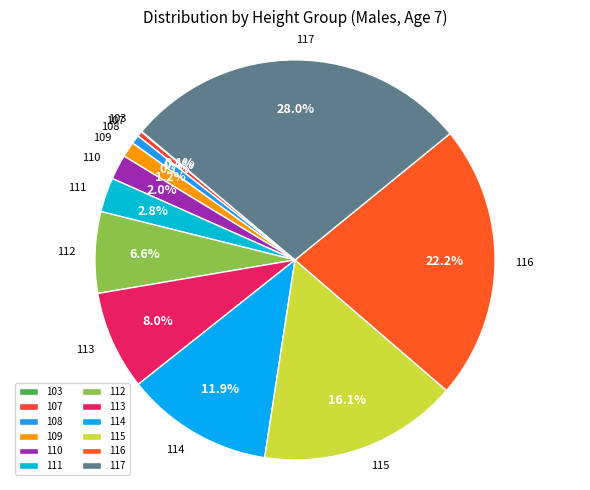

To the nearest percent, what is the average slice percentage?

8%